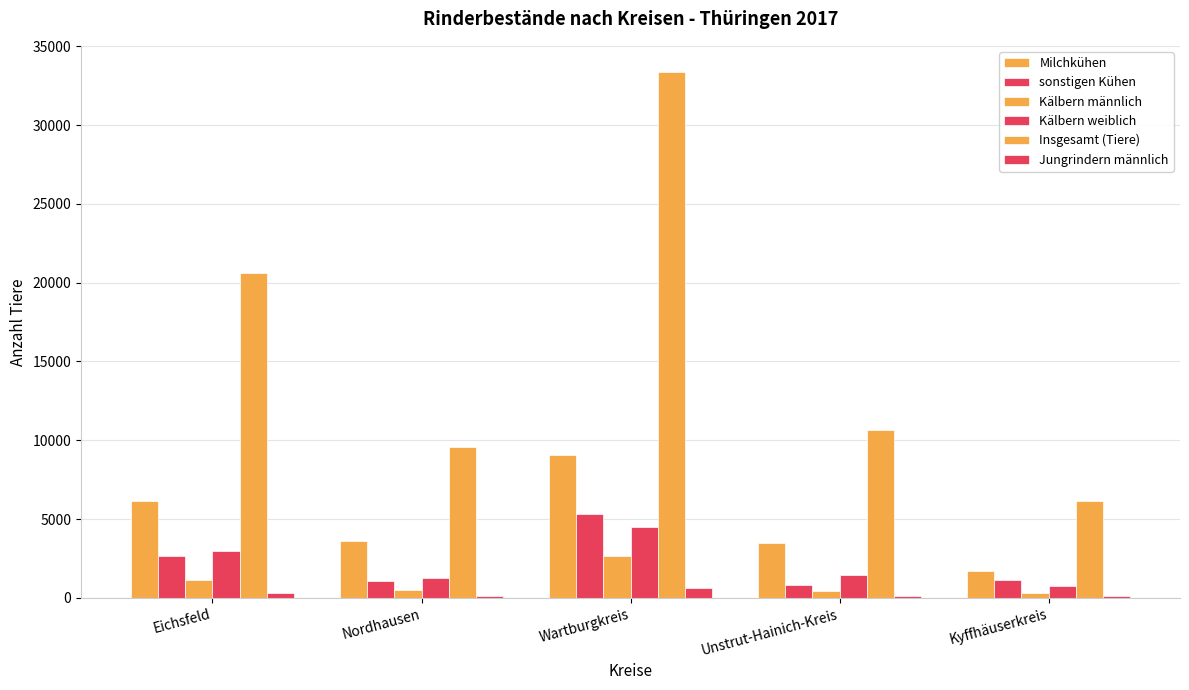

Which series has the widest spread of values?

Insgesamt (Tiere)